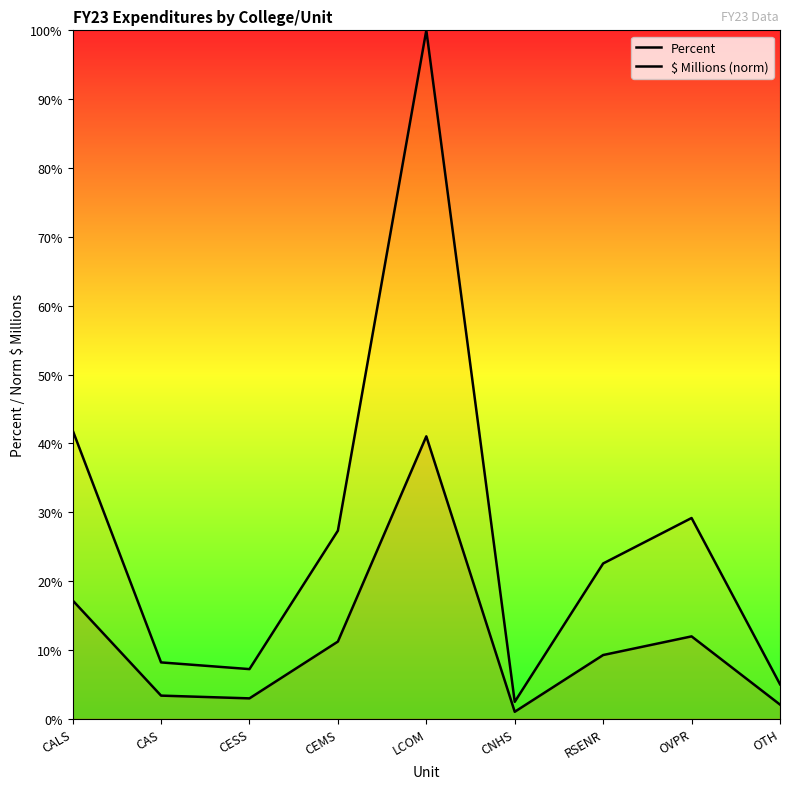

What is the approximate value of $ Millions (norm) at CAS?

0.1